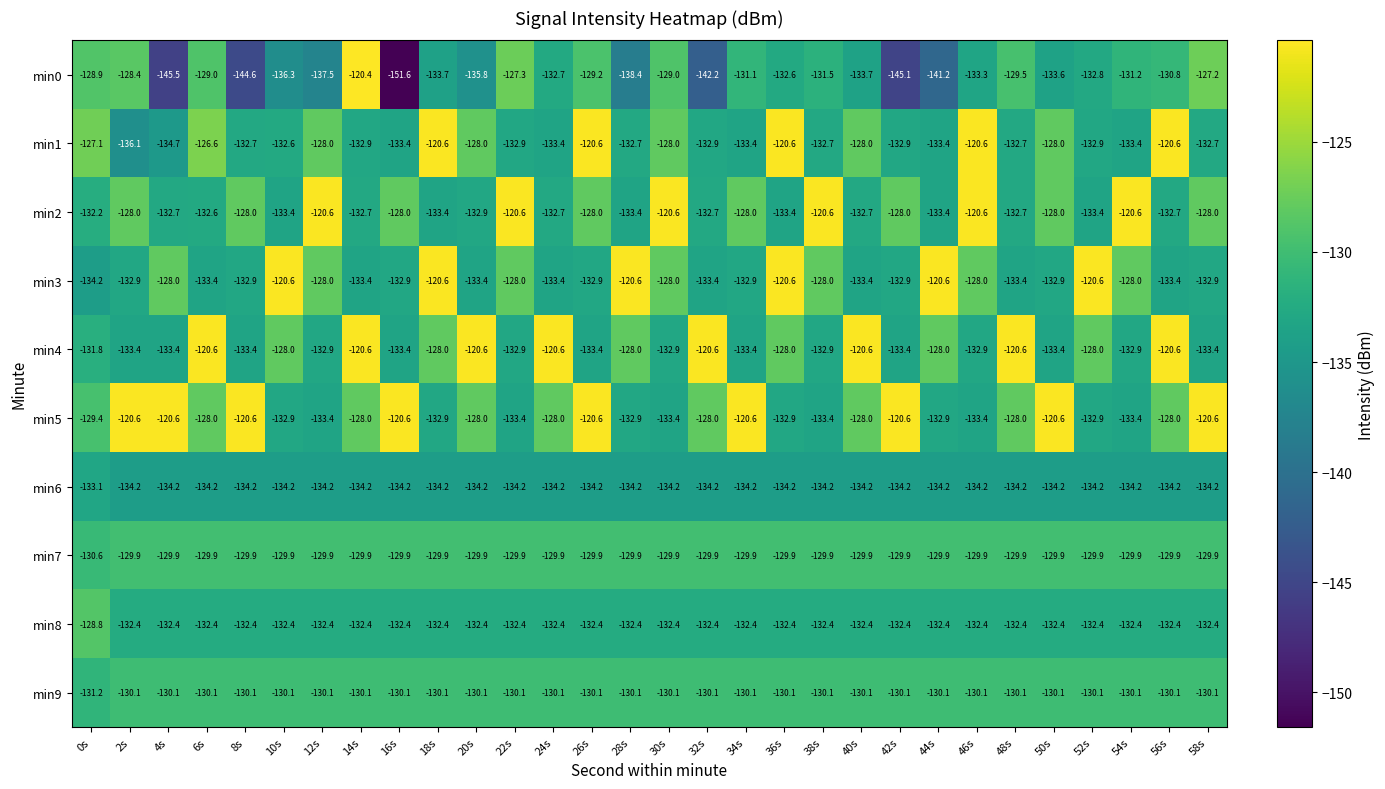

Where is min2 nearest to the value -127?

2s